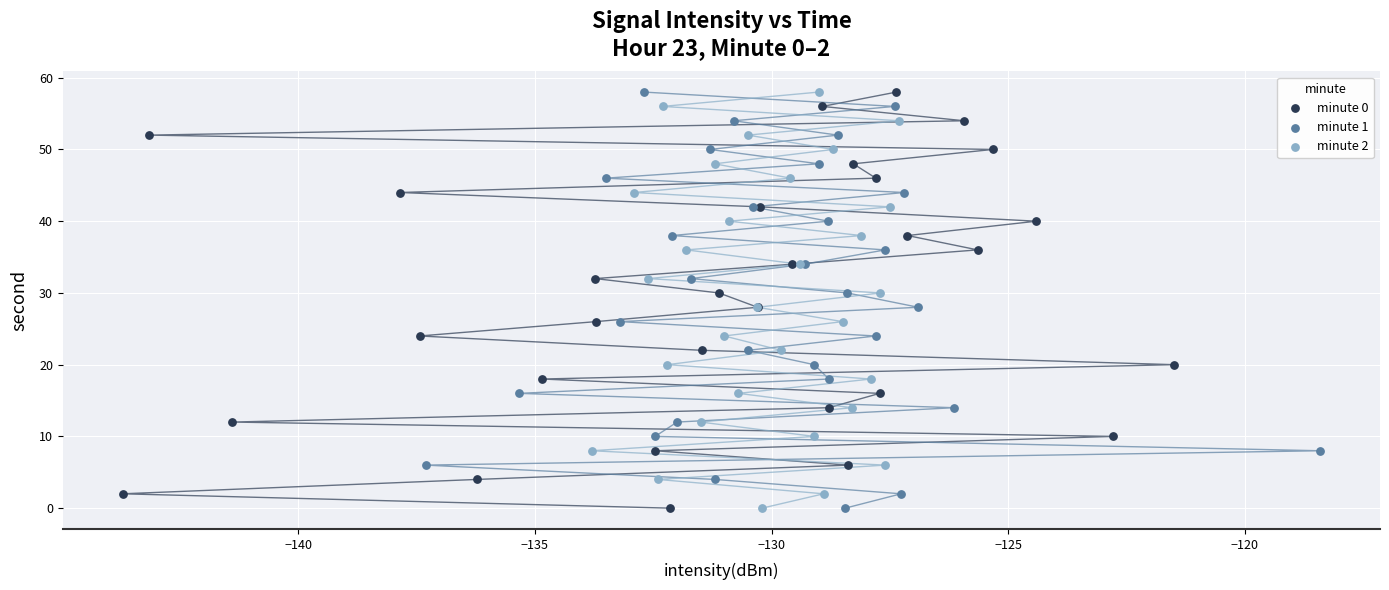

What are all the series names shown in the legend?

minute 0, minute 1, minute 2